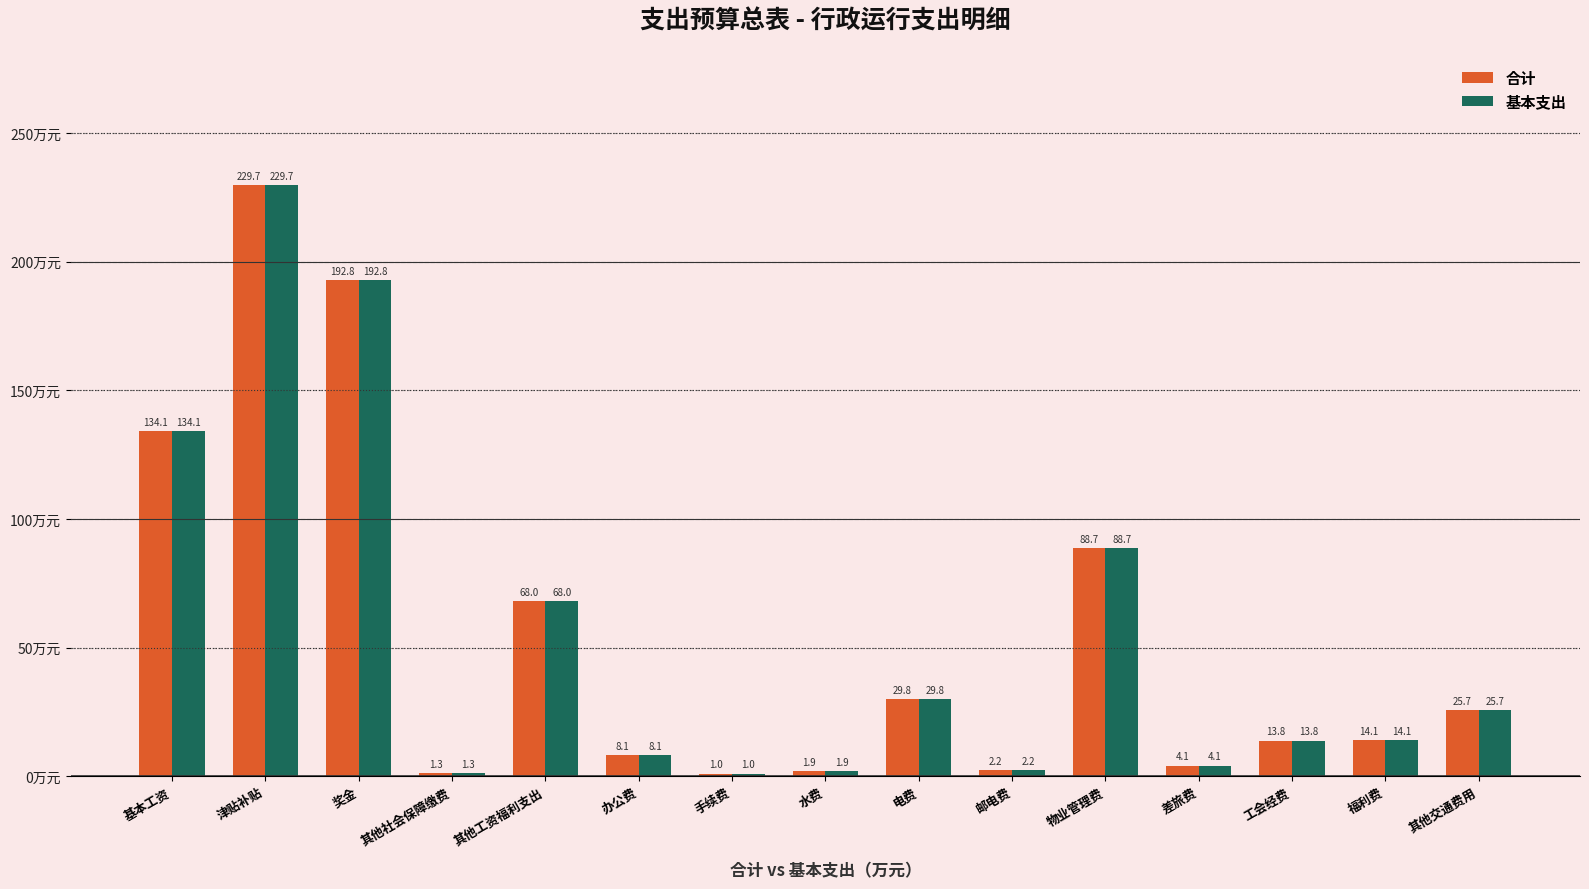

What position from the left is 物业管理费?

11